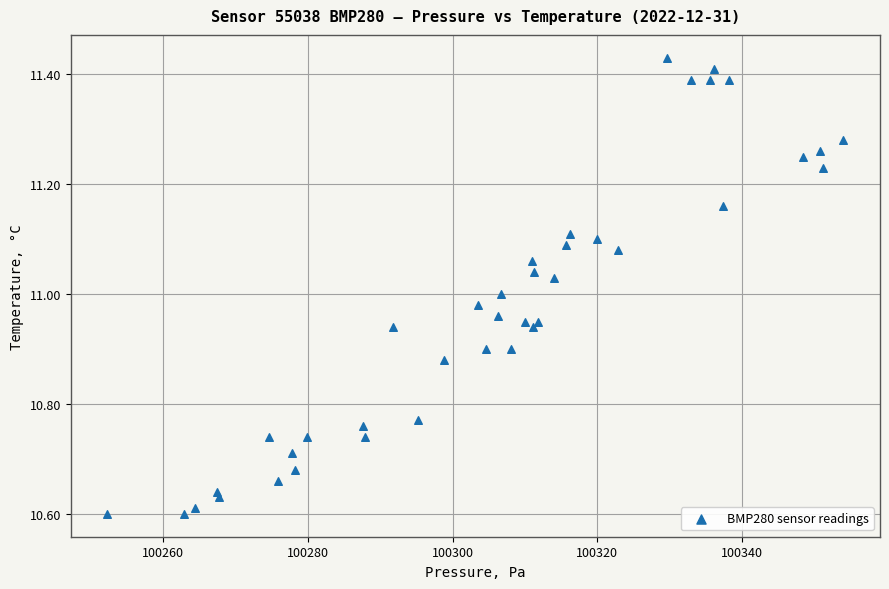

What is the range of X values (max minus min)?

101.8